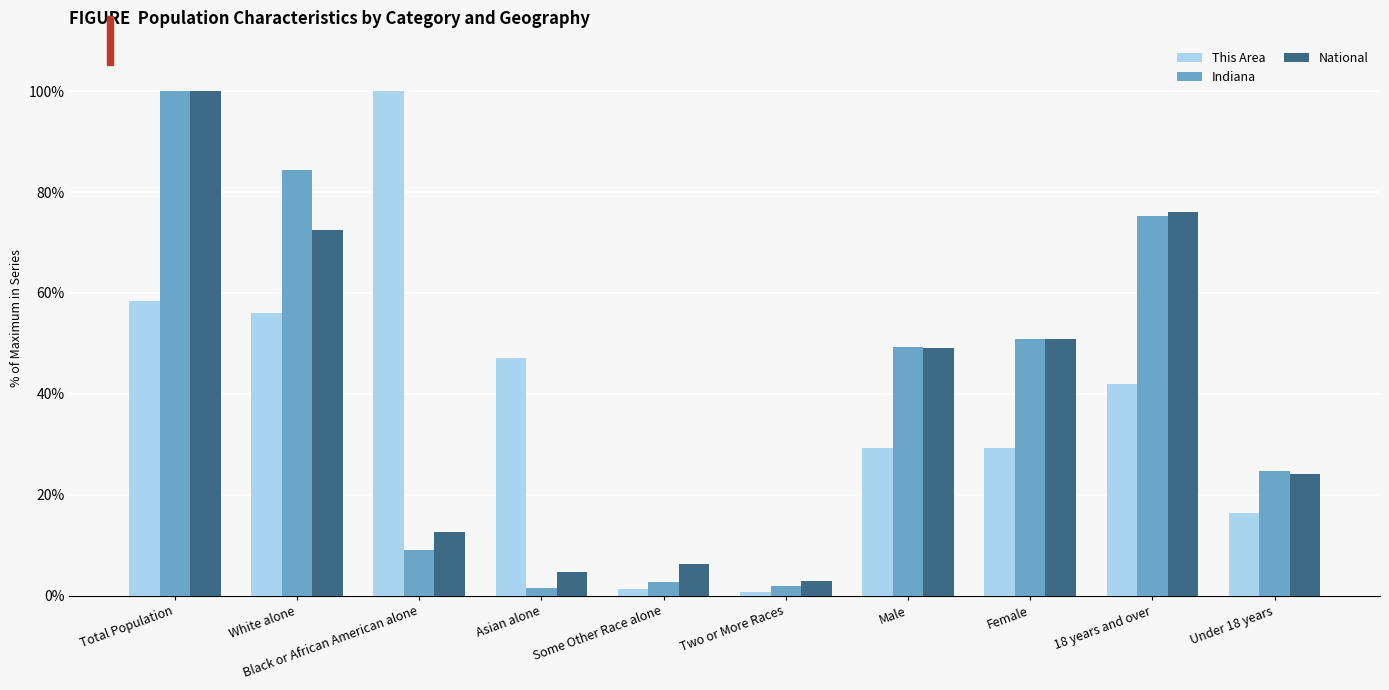

Are the bars grouped side by side (vs. stacked)?

Yes